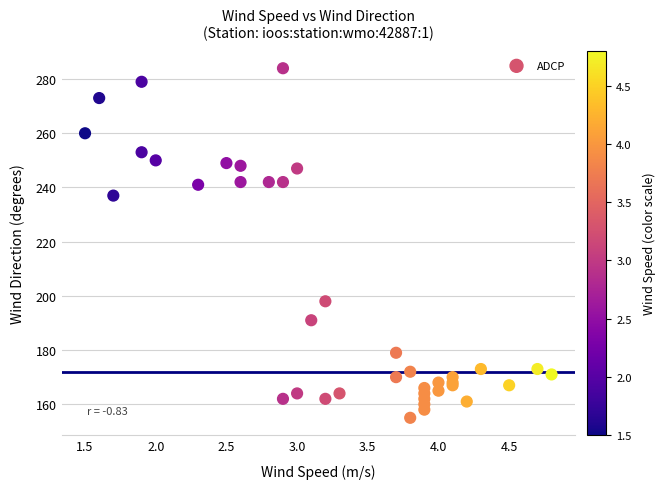

What Y value in the scatter plot is closest to 219?

237